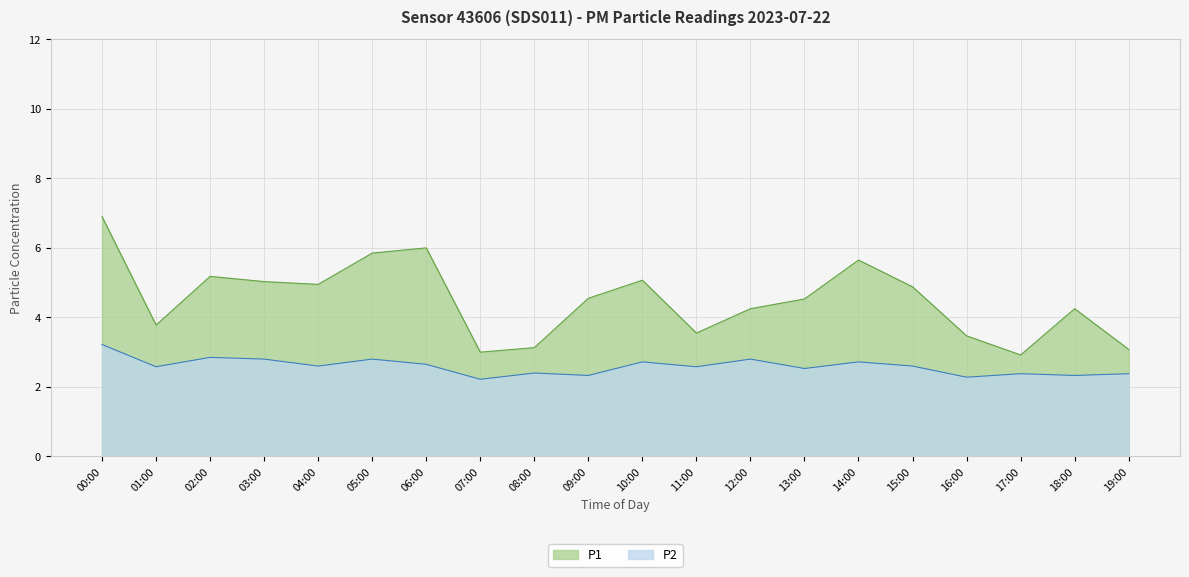

Rank the series by their maximum value, from lowest to highest.

P2, P1